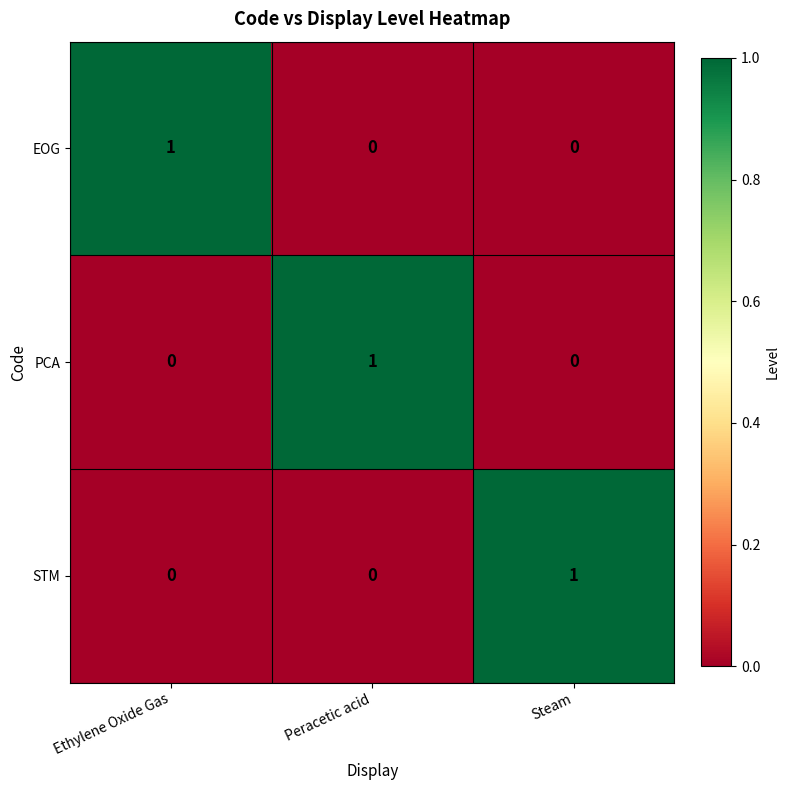

What is the spread (max minus min) of values at Peracetic acid?

1